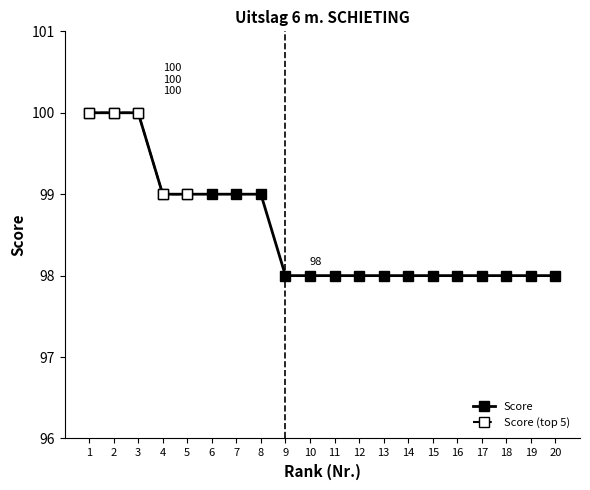

What is the change in value from 4 to 11?

-1